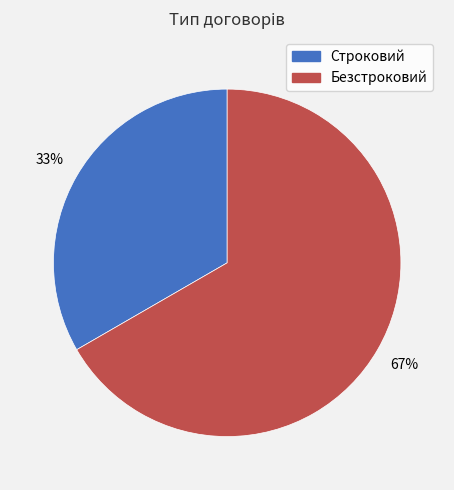

Which slice represents more than half of the pie?

Безстроковий